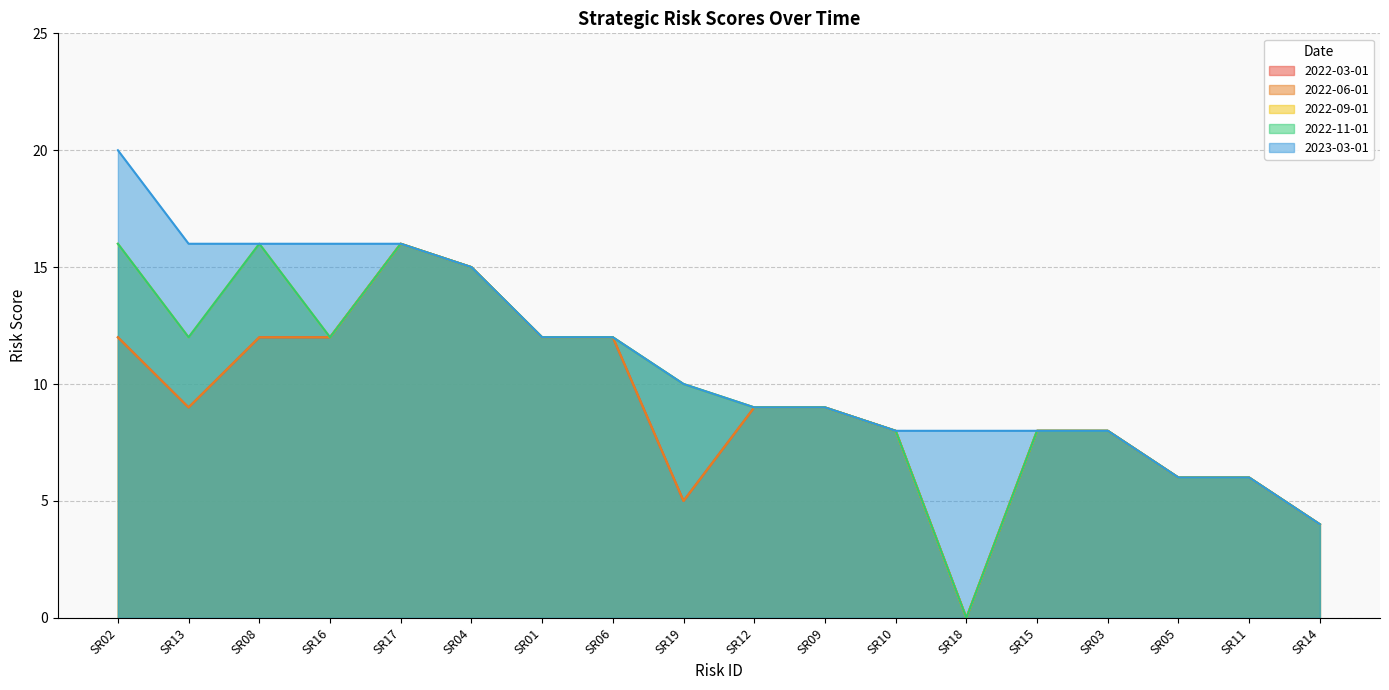

How many interior local peaks does the 2022-11-01 series have?

2